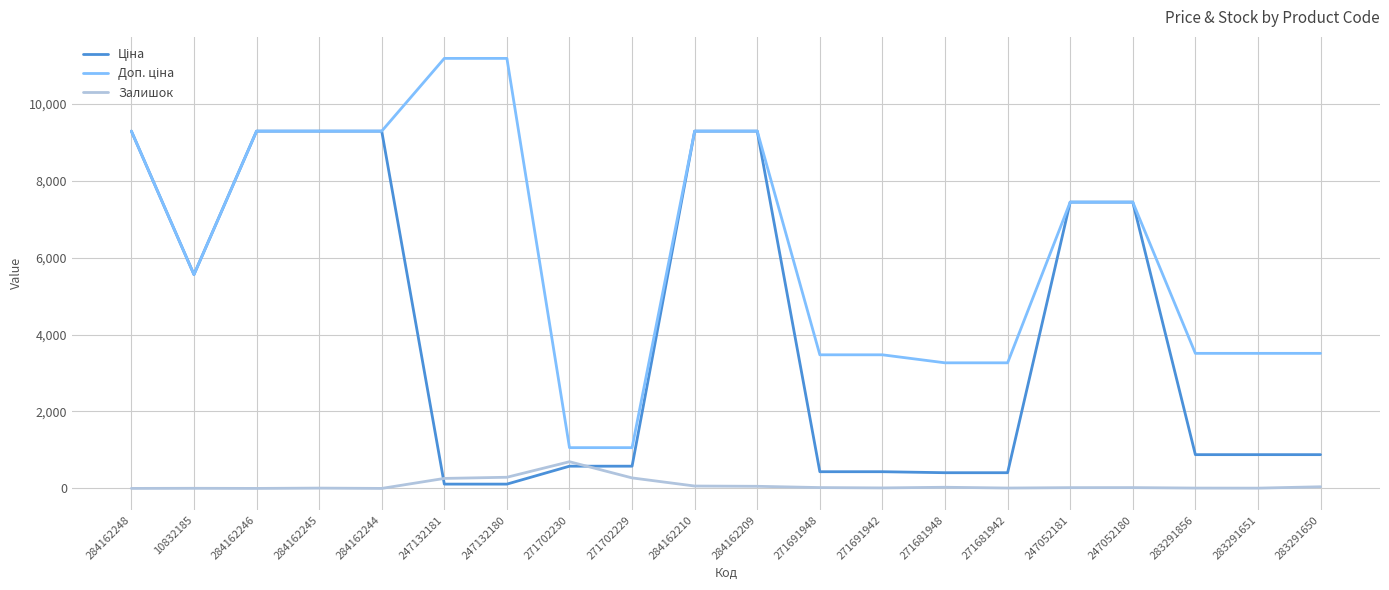

What is the highest value of the Залишок series?

694.0